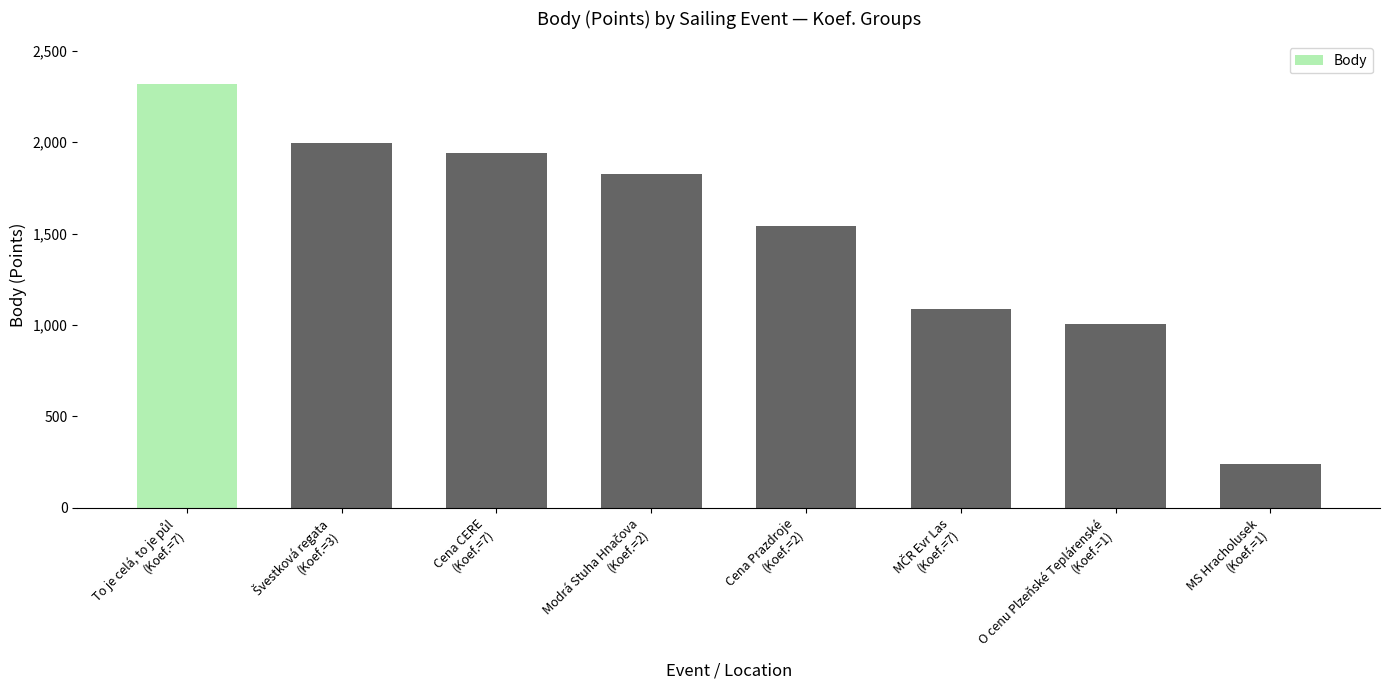

What is the greatest value displayed?

2320